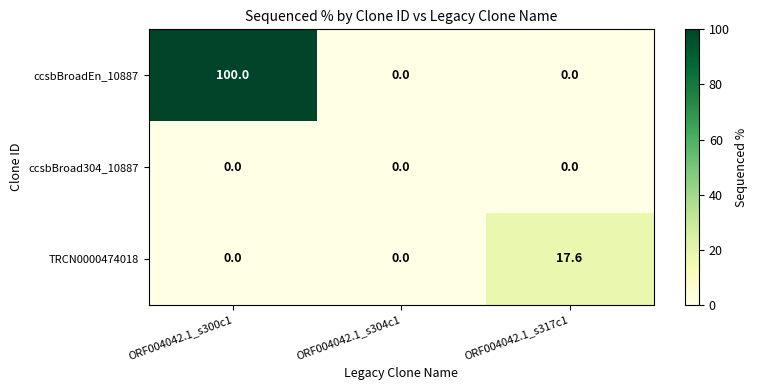

Reading right to left, list all the values displayed in this chart.

ccsbBroadEn_10887: ORF004042.1_s317c1=0.0	ORF004042.1_s304c1=0.0	ORF004042.1_s300c1=100.0
ccsbBroad304_10887: ORF004042.1_s317c1=0.0	ORF004042.1_s304c1=0.0	ORF004042.1_s300c1=0.0
TRCN0000474018: ORF004042.1_s317c1=17.6	ORF004042.1_s304c1=0.0	ORF004042.1_s300c1=0.0